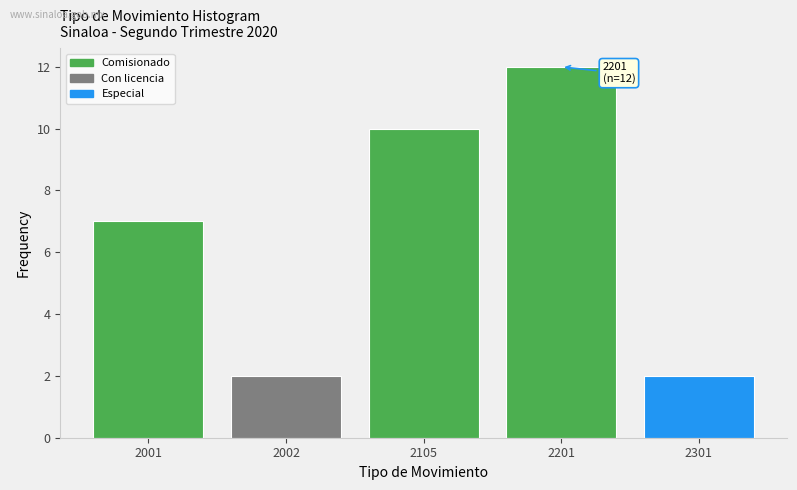

Reading right to left, what are all the values shown in this chart?

2	12	10	2	7